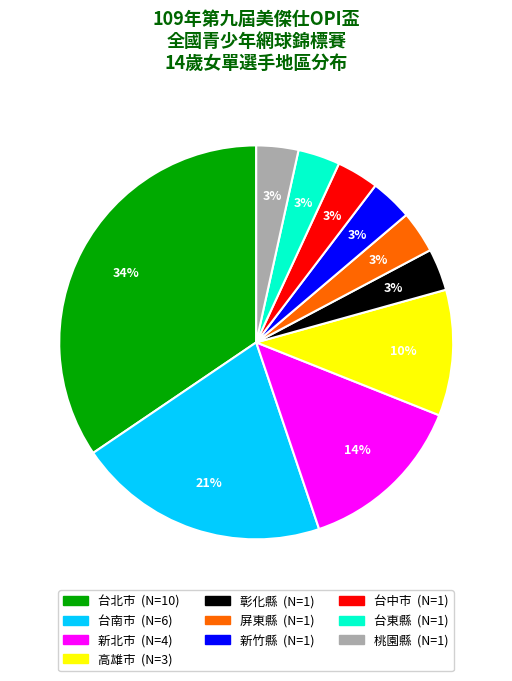

To the nearest percent, what percentage of the pie is 桃園縣?

3%